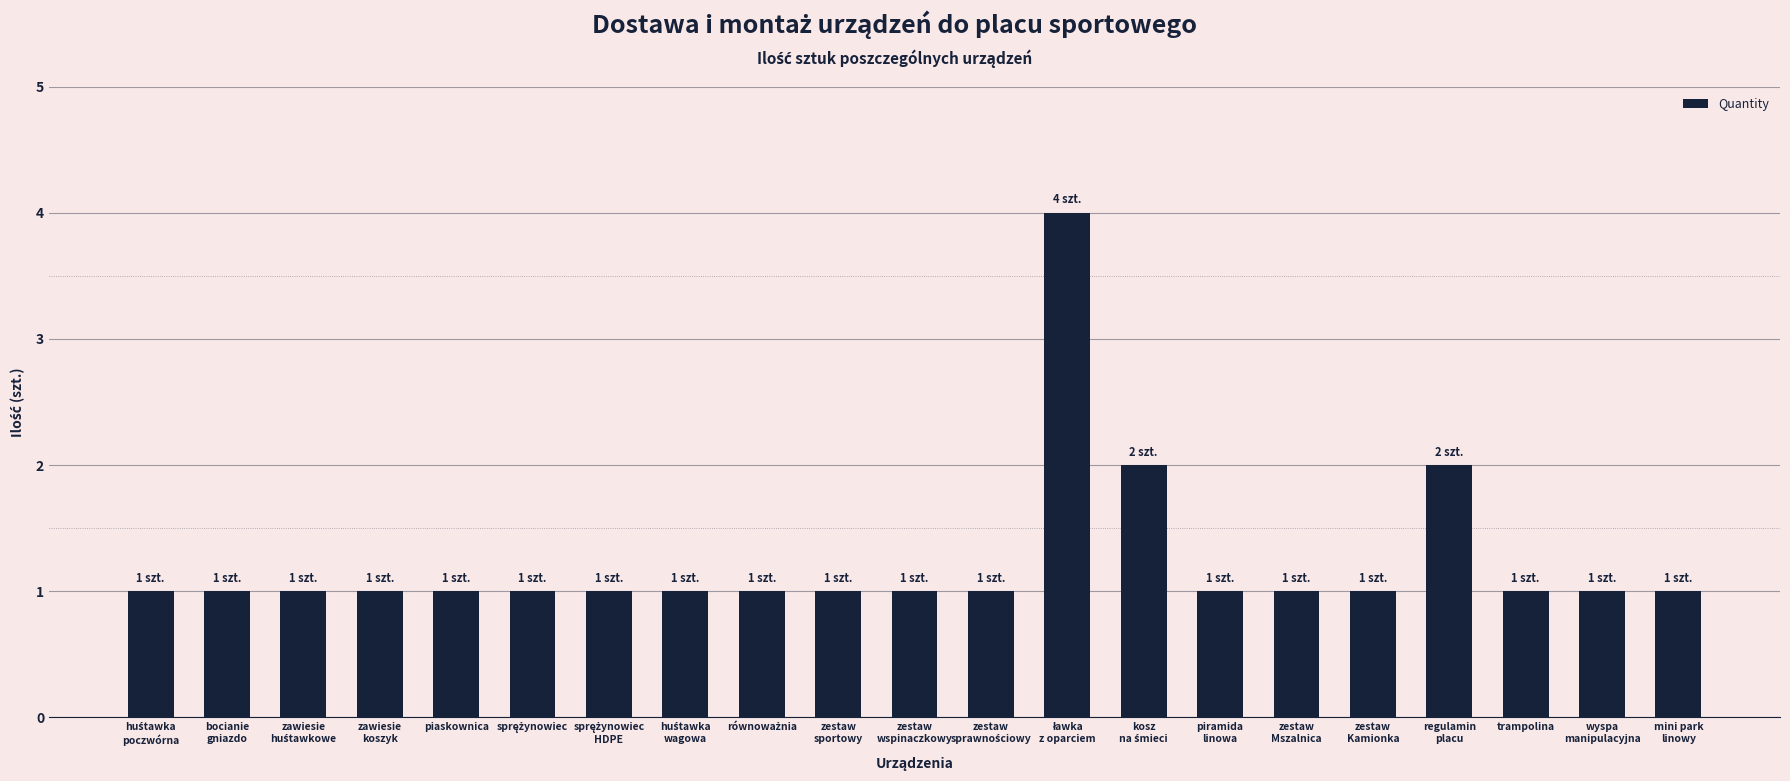

Reading right to left, list all the values displayed in this chart.

1	1	1	2	1	1	1	2	4	1	1	1	1	1	1	1	1	1	1	1	1